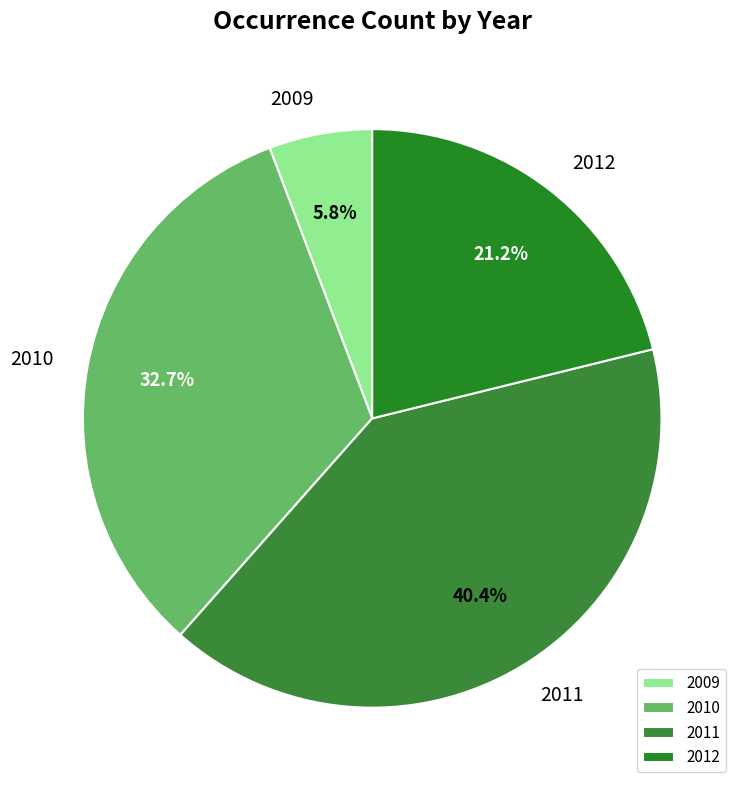

To the nearest percent, what is the difference between the largest and smallest slice percentages?

35%